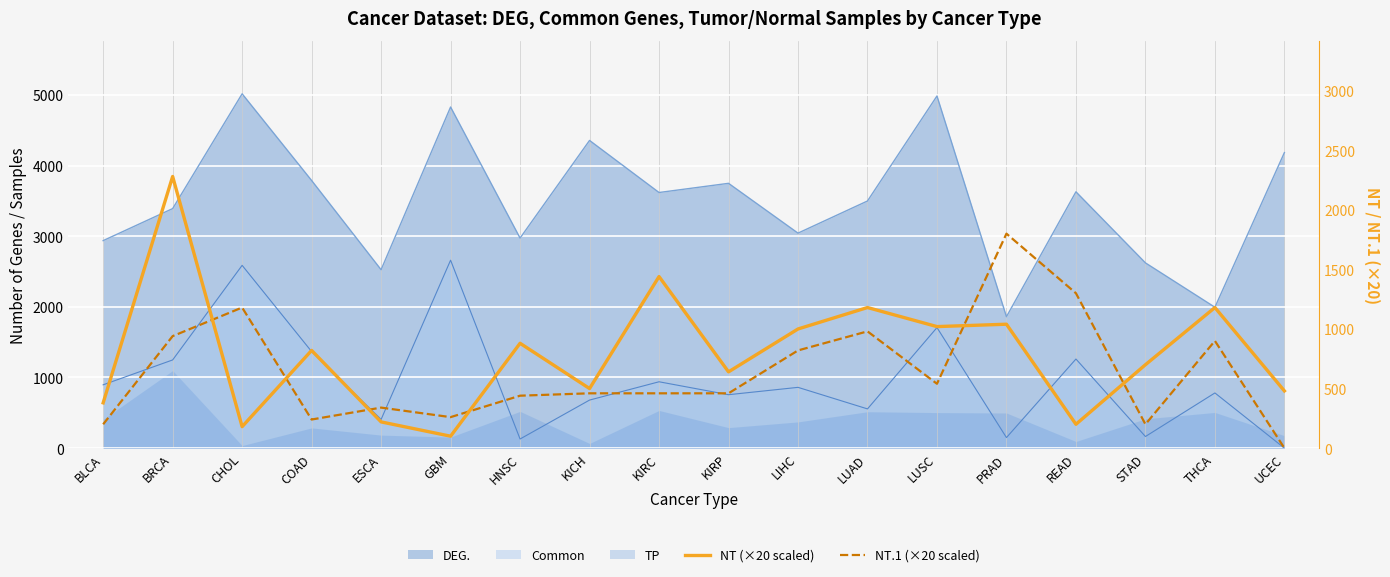

Reading left to right, extract all data points from this chart.

NT (×20 scaled): 380	2280	180	820	220	100	880	500	1440	640	1000	1180	1020	1040	200	700	1180	480
NT.1 (×20 scaled): 200	940	1180	240	340	260	440	460	460	460	820	980	540	1800	1300	200	900	0